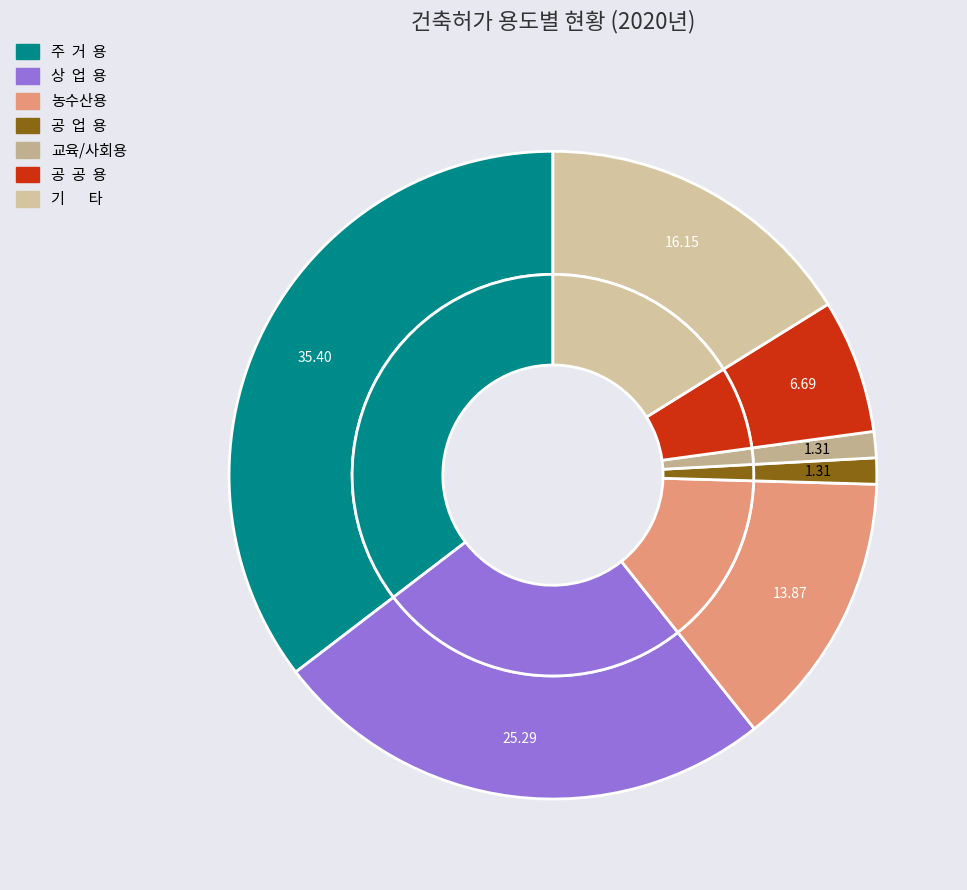

To the nearest percent, what is the difference between the largest and smallest slice percentages?

34%